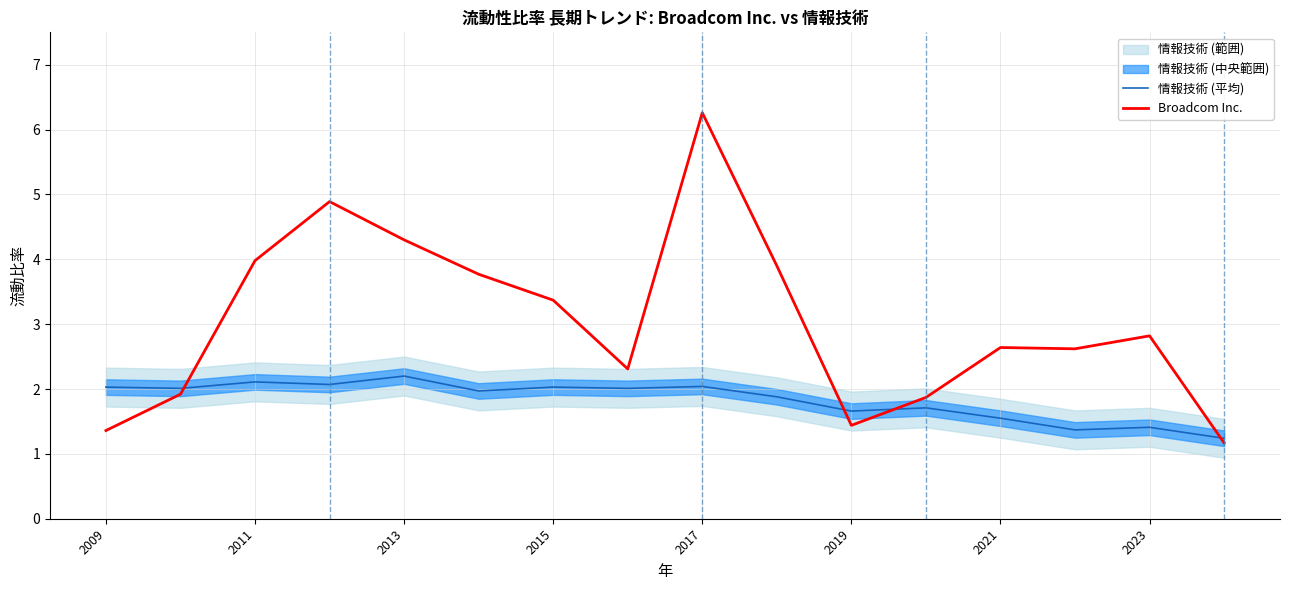

What is the maximum value for Broadcom Inc.?

6.3